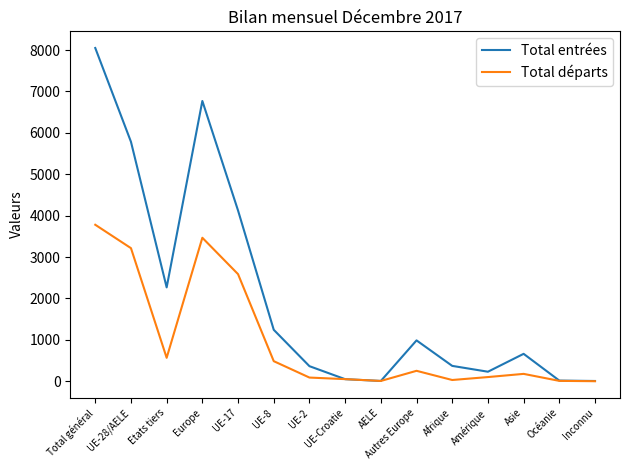

Which label corresponds to the largest value in the chart?

Total général